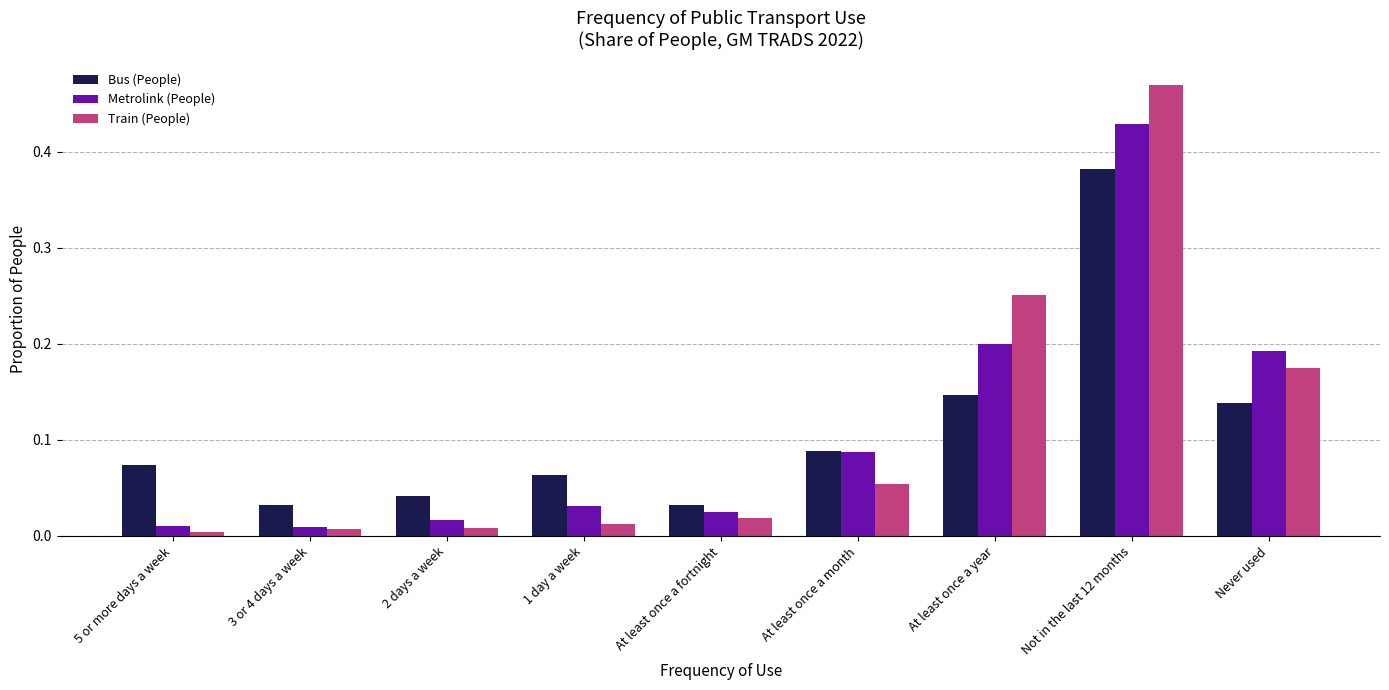

Rank the series at At least once a year from lowest to highest value.

Bus (People), Metrolink (People), Train (People)